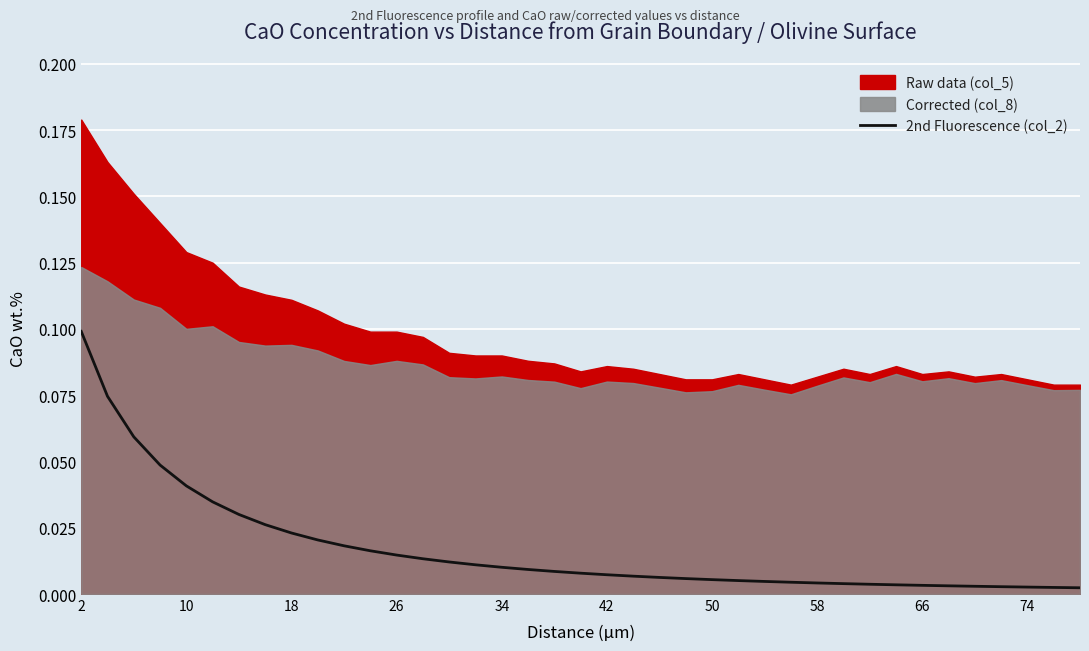

True or false: the data shows 0.0 at 38.

False